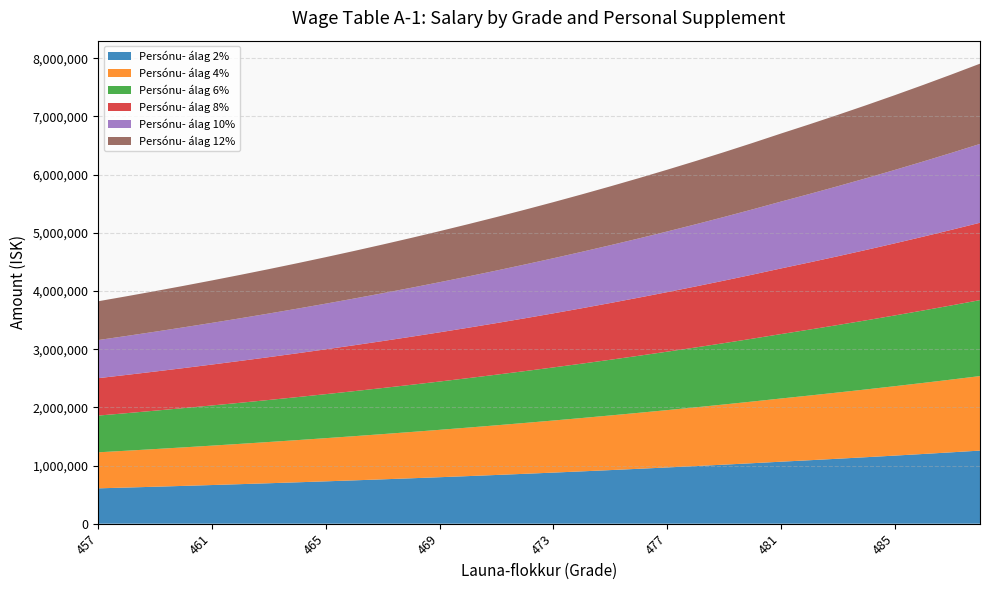

Reading left to right, extract all data points from this chart.

Persónu- álag 2%: 457=607529	458=621168	459=635189	460=649603	461=664421	462=679653	463=695312	464=711409	465=727958	466=744970	467=762458	468=780436	469=798917	470=817916	471=837447	472=857524	473=878164	474=899381	475=921193	476=943614	477=966664	478=990360	479=1014718	480=1039760	481=1065502	482=1090652	483=1116479	484=1142999	485=1170231	486=1198194	487=1226907	488=1256391
Persónu- álag 4%: 457=619442	458=633348	459=647643	460=662341	461=677449	462=692979	463=708945	464=725358	465=742231	466=759578	467=777408	468=795738	469=814582	470=833953	471=853867	472=874338	473=895383	474=917016	475=939255	476=962116	477=985618	478=1009779	479=1034615	480=1060148	481=1086394	482=1112038	483=1138370	484=1165410	485=1193176	486=1221688	487=1250964	488=1281026
Persónu- álag 6%: 457=631354	458=645527	459=660098	460=675078	461=690477	462=706306	463=722579	464=739308	465=756505	466=774185	467=792358	468=811041	469=830247	470=849991	471=870288	472=891153	473=912602	474=934651	475=957318	476=980619	477=1004573	478=1029197	479=1054511	480=1080535	481=1107287	482=1133423	483=1160262	484=1187822	485=1216122	486=1245182	487=1275021	488=1305661
Persónu- álag 8%: 457=643266	458=657707	459=672553	460=687815	461=703504	462=719632	463=736212	464=753257	465=770779	466=788792	467=807309	468=826344	469=845912	470=866028	471=886708	472=907967	473=929821	474=952286	475=975380	476=999121	477=1023527	478=1048616	479=1074408	480=1100923	481=1128179	482=1154808	483=1182154	484=1210234	485=1239068	486=1268676	487=1299078	488=1330296
Persónu- álag 10%: 457=655179	458=669887	459=685007	460=700553	461=716532	462=732959	463=749846	464=767206	465=785052	466=803399	467=822259	468=841646	469=861577	470=882066	471=903129	472=924781	473=947040	474=969921	475=993443	476=1017623	477=1042481	478=1068035	479=1094304	480=1121310	481=1149071	482=1176194	483=1204046	484=1232646	485=1262014	486=1292170	487=1323135	488=1354932
Persónu- álag 12%: 457=667091	458=682067	459=697462	460=713290	461=729560	462=746285	463=763479	464=781155	465=799326	466=818007	467=837209	468=856949	469=877242	470=898103	471=919549	472=941595	473=964258	474=987556	475=1011506	476=1036125	477=1061435	478=1087454	479=1114201	480=1141698	481=1169963	482=1197579	483=1225937	484=1255057	485=1284959	486=1315664	487=1347192	488=1379567